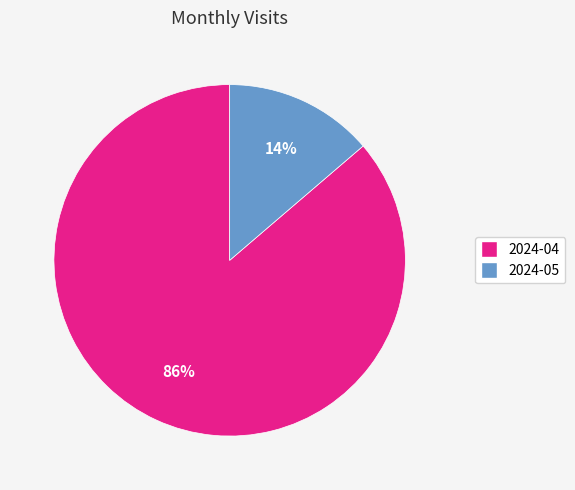

The 2024-05 slice represents 2% of the pie. True or false?

False